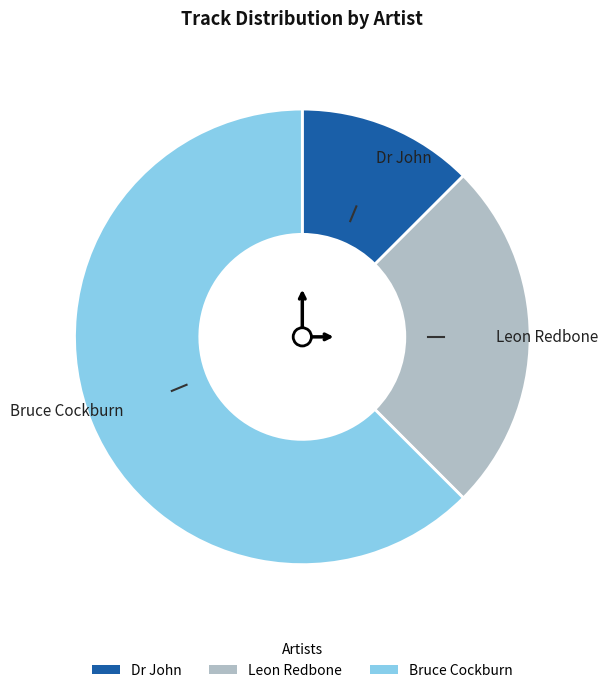

Is Leon Redbone the majority of the pie?

No